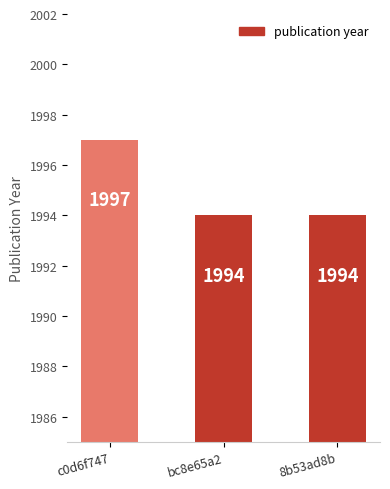

The value at c0d6f747 is 3347. True or false?

False